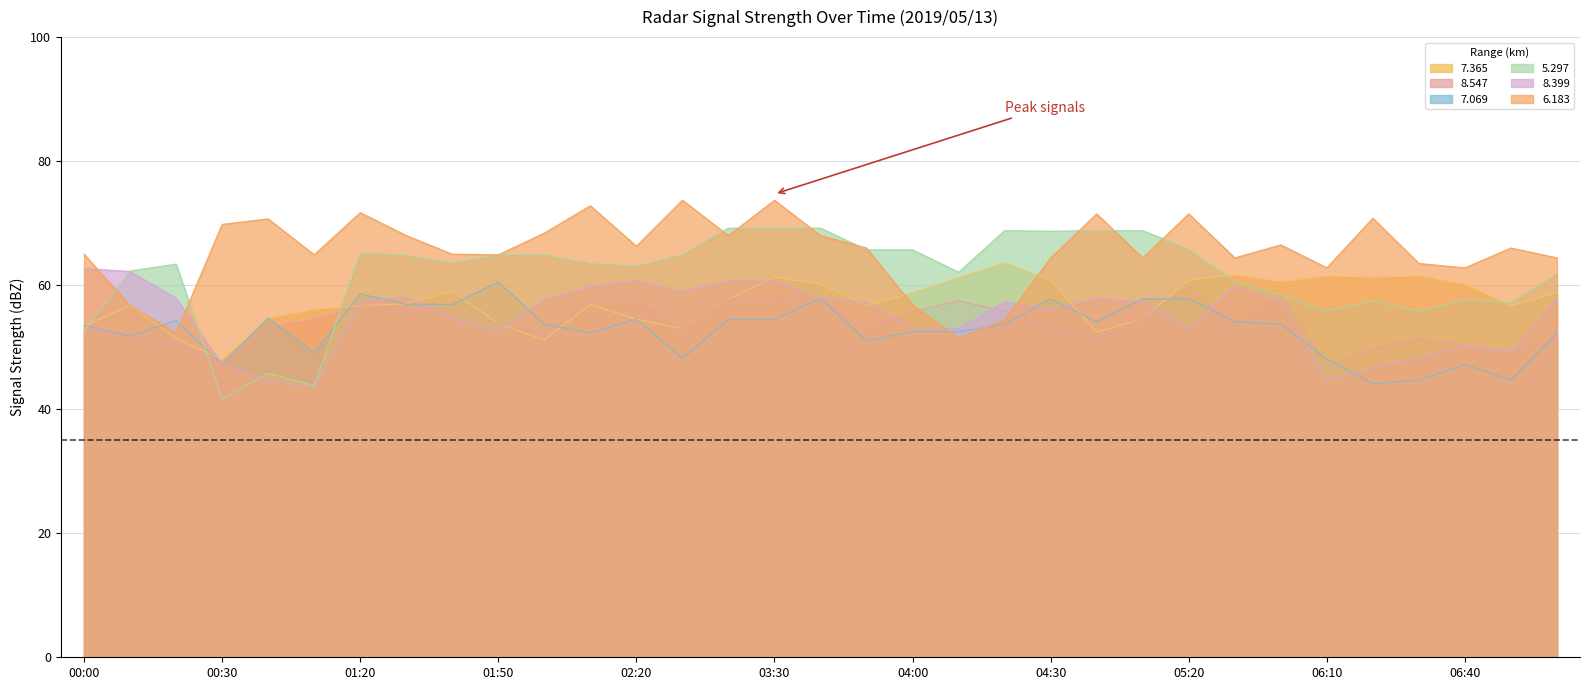

Reading left to right, transcribe all the data shown in this chart.

  7.365: 53.4	56.7	51.4	48.0	54.7	56.1	56.7	57.0	59.0	53.8	51.2	56.9	54.5	53.0	57.7	61.3	60.2	56.7	58.8	61.2	63.6	60.8	52.4	54.6	60.8	61.7	60.6	61.5	61.3	61.5	60.2	56.7	58.8
  8.547: 52.6	51.8	50.3	47.2	53.2	54.5	56.7	56.0	55.6	53.8	52.2	57.7	57.7	53.0	57.7	57.7	57.5	52.9	55.8	57.5	55.8	52.9	51.2	54.6	59.8	52.9	58.5	47.0	49.8	51.4	50.3	49.2	51.2
  7.069: 53.5	51.8	54.3	47.3	54.7	49.1	58.6	56.9	56.9	60.5	53.7	52.3	54.5	48.2	54.5	54.5	57.9	51.0	52.5	52.5	53.7	57.8	54.1	57.8	57.8	54.1	53.7	48.1	44.1	44.7	47.2	44.7	52.3
  5.297: 52.6	62.3	63.4	41.7	45.8	43.8	65.2	64.8	63.6	64.9	64.9	63.5	63.1	64.9	69.2	69.2	69.2	65.7	65.7	62.1	68.8	68.7	68.8	68.8	65.8	60.6	58.4	55.8	57.5	55.8	57.7	57.2	61.8
  8.399: 62.7	62.2	57.9	47.3	44.6	43.5	57.3	58.1	54.6	52.5	57.6	59.8	60.7	59.0	60.7	60.7	57.9	57.3	53.0	53.0	57.3	56.1	57.8	57.3	53.0	59.8	57.3	44.6	46.7	48.3	50.2	49.2	57.8
  6.183: 65.0	56.7	52.3	69.8	70.7	64.9	71.7	68.0	65.0	64.9	68.4	72.8	66.3	73.7	68.0	73.7	68.0	66.0	56.8	51.5	54.4	64.4	71.5	64.4	71.5	64.4	66.5	62.8	70.8	63.5	62.8	66.0	64.4